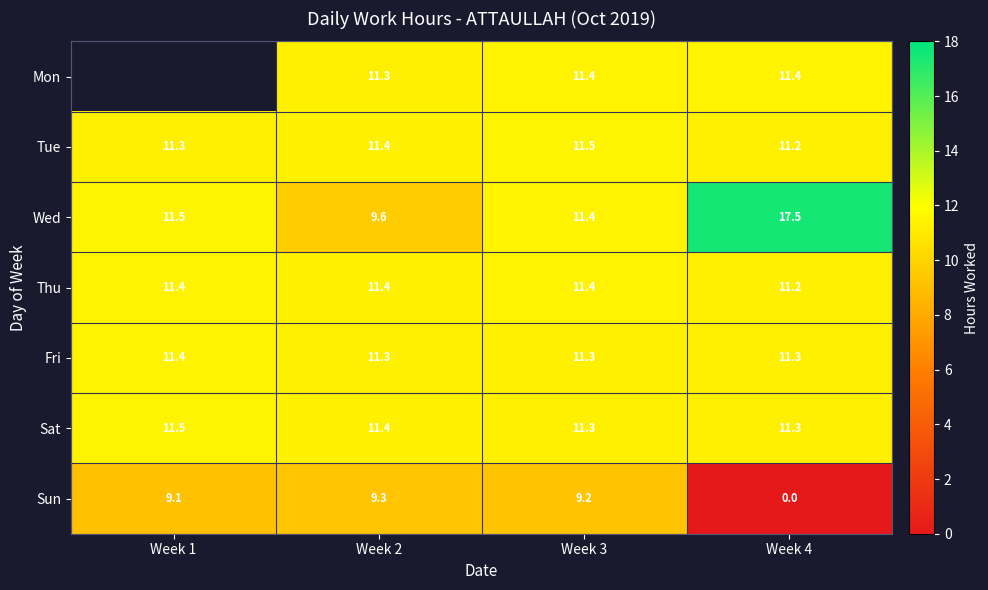

What is the sum of all Fri values?

45.3